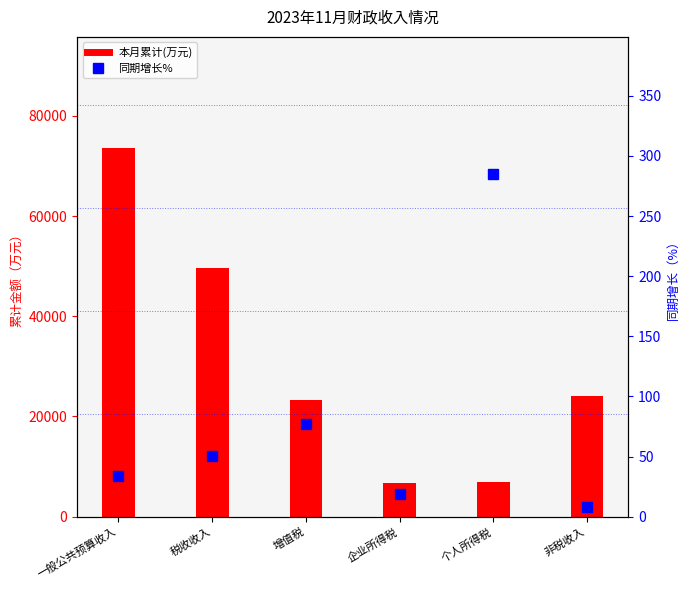

What is the highest value of the 本月累计(万元) series?

73674.0